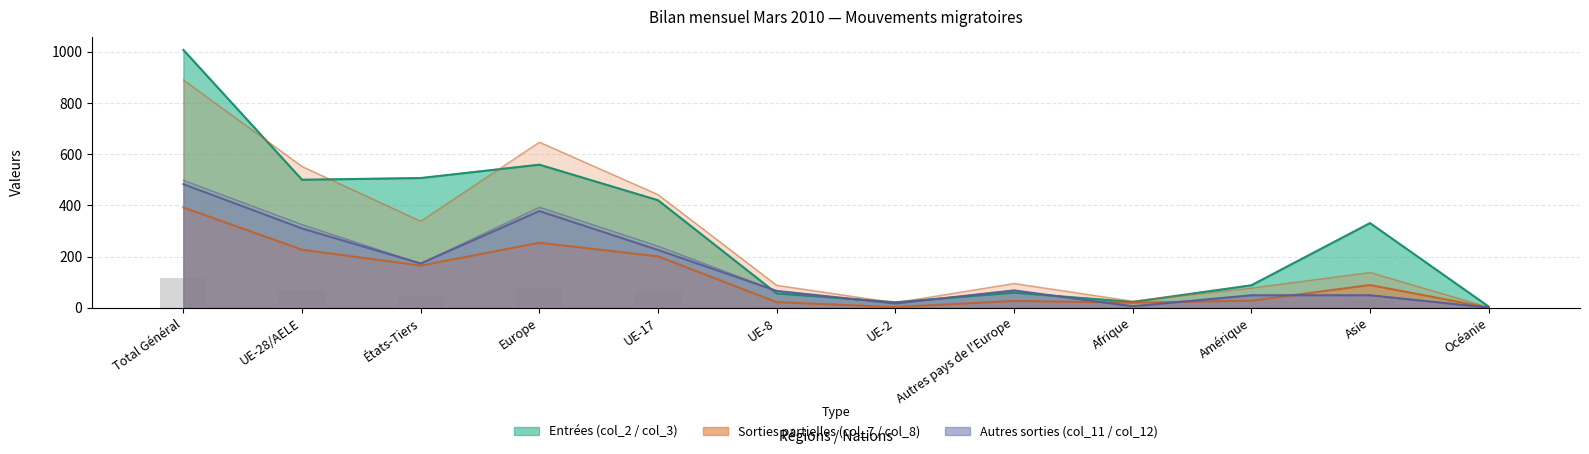

At which category is the sum across all series the highest?

Total Général